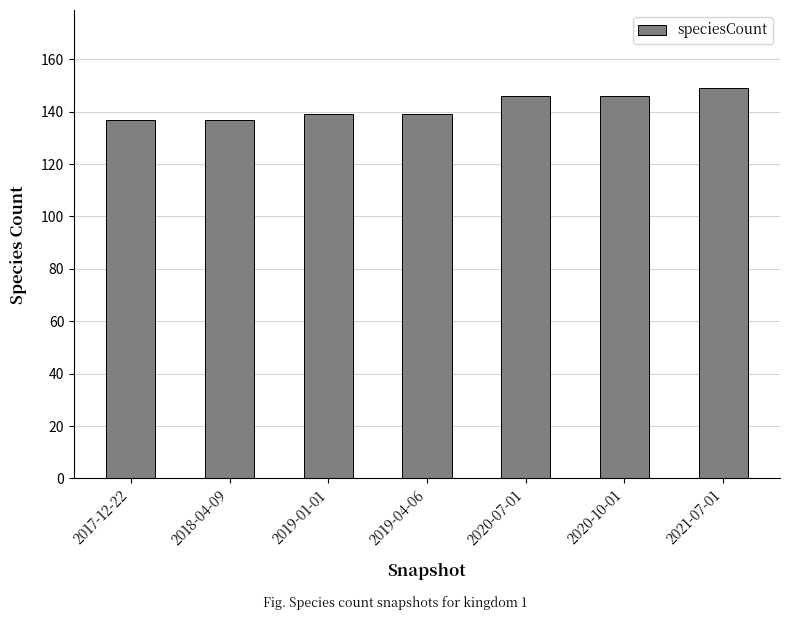

What is the greatest value displayed?

149